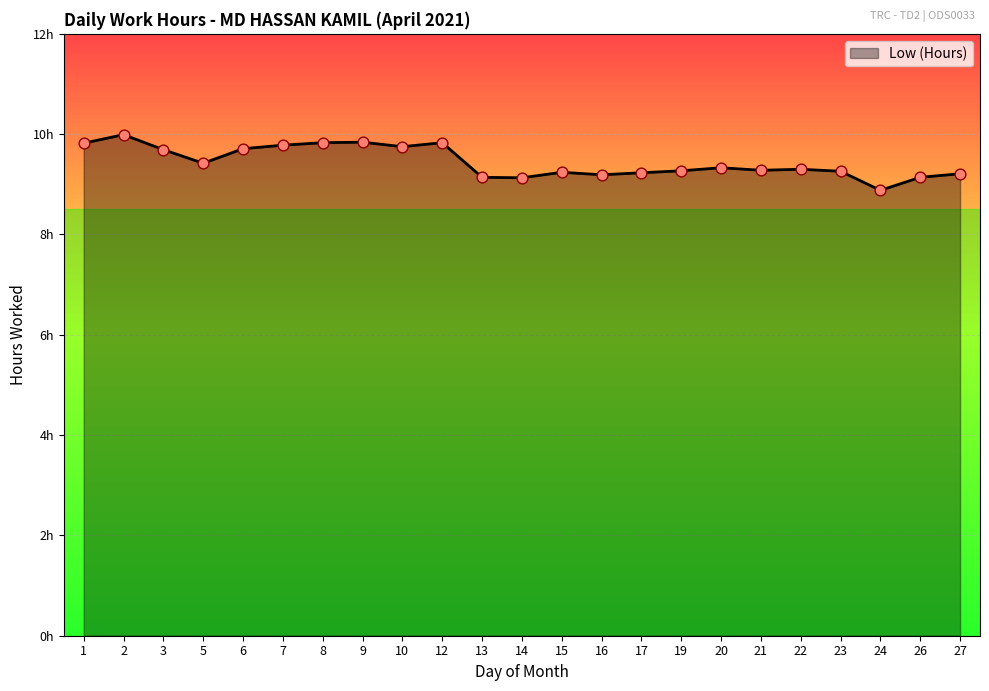

Which has a higher value, 16 or 17?

17